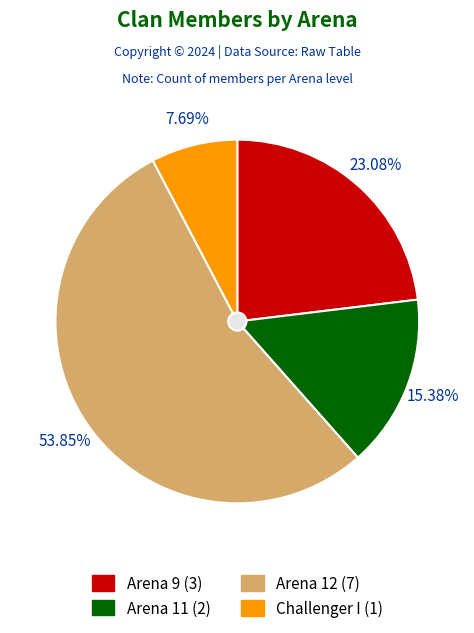

Rank the categories by value from highest to lowest.

Arena 12, Arena 9, Arena 11, Challenger I